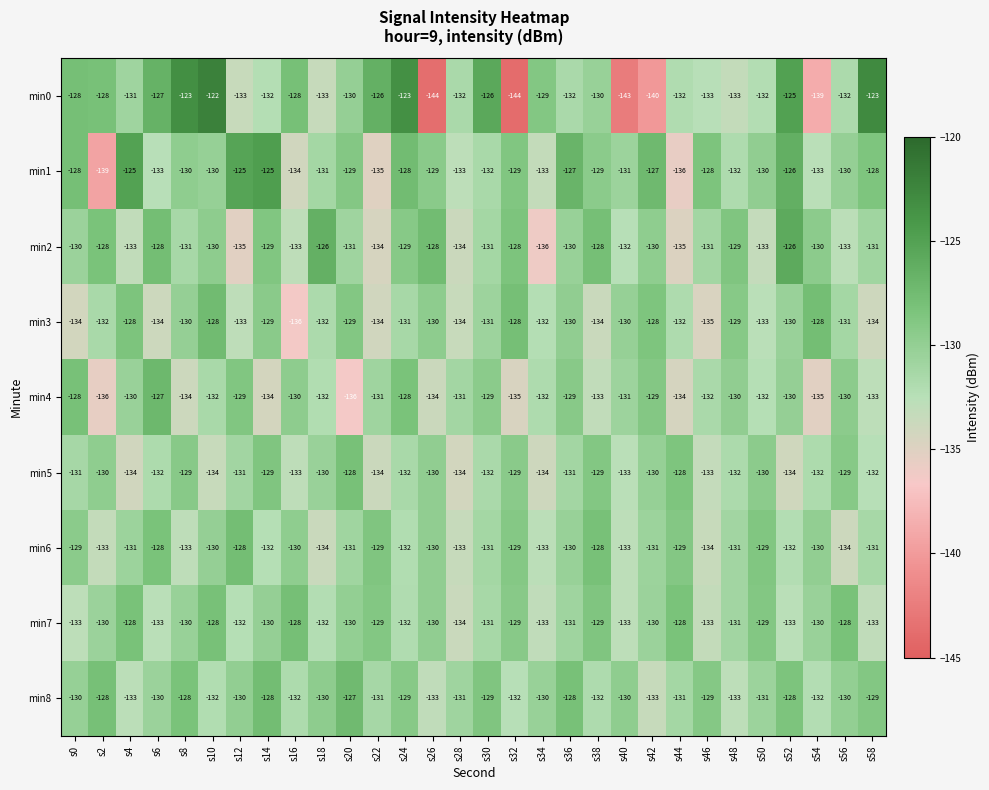

What is the sum of all min3 values?

-3939